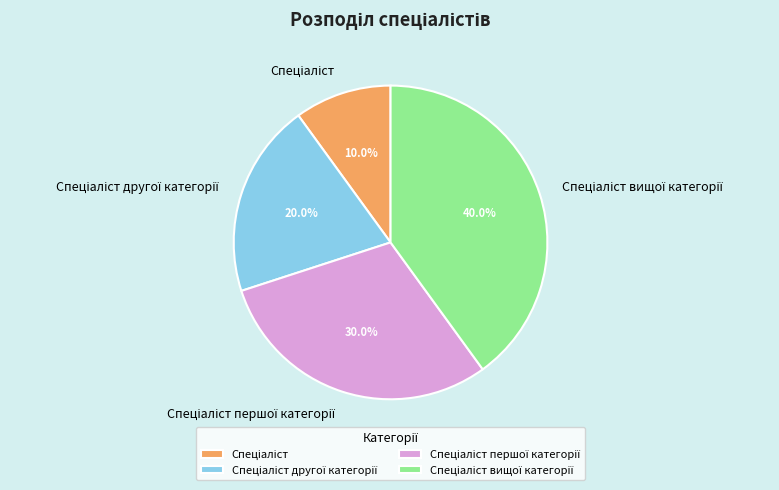

Does any single category account for the majority?

No